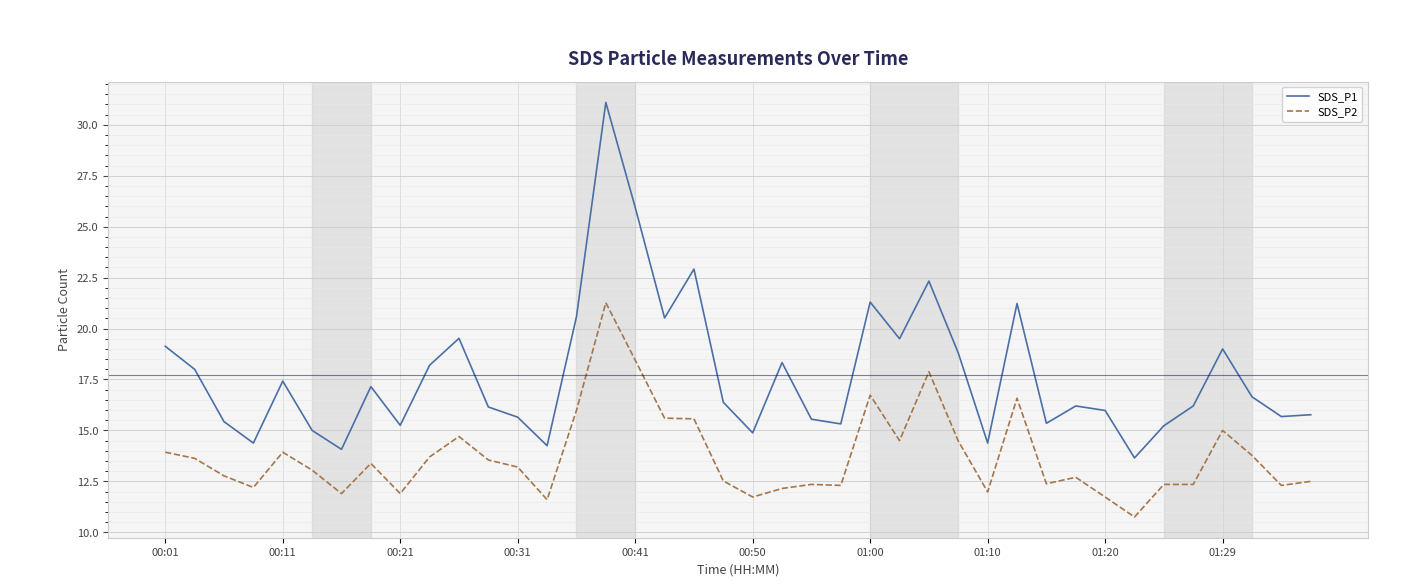

Does the chart have visible grid lines?

Yes